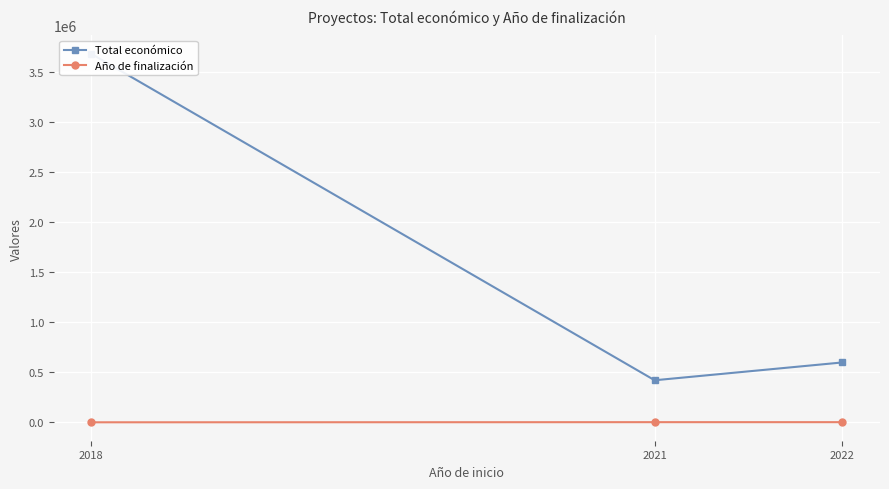

Between 2021 and 2018, which is larger?

2018